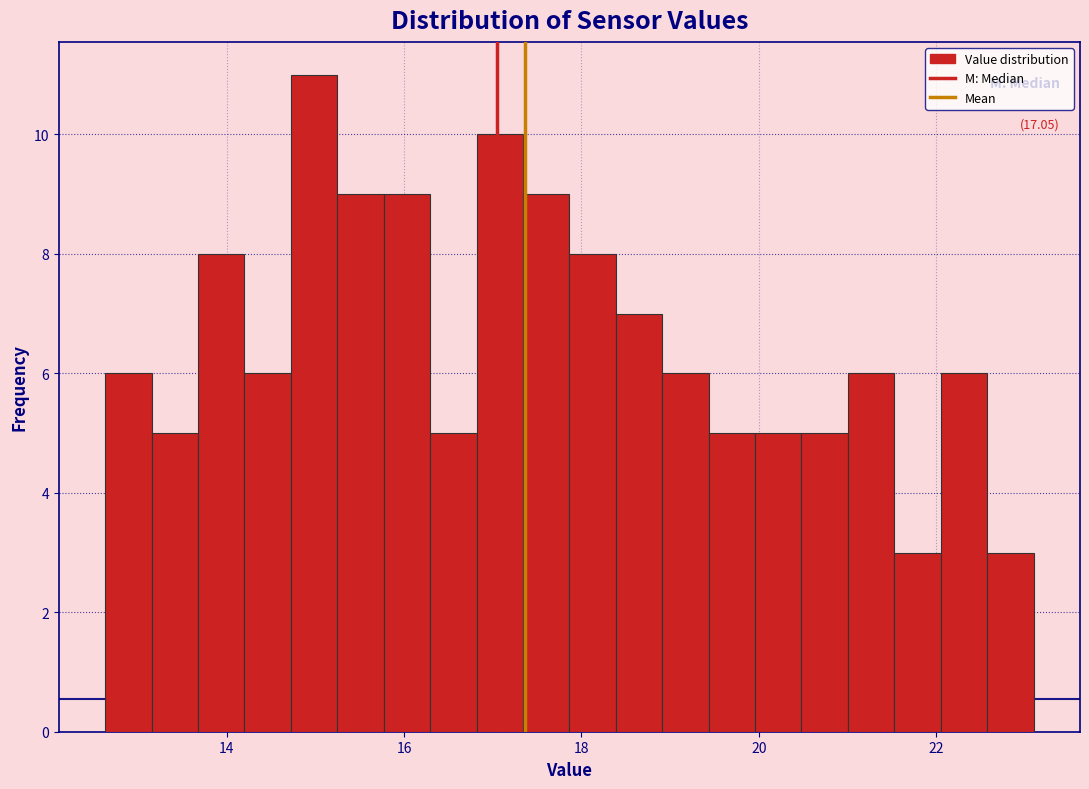

Around what value on the x-axis is the tallest bar? Give the approximate position of its centre, as read against the axis.

15.0